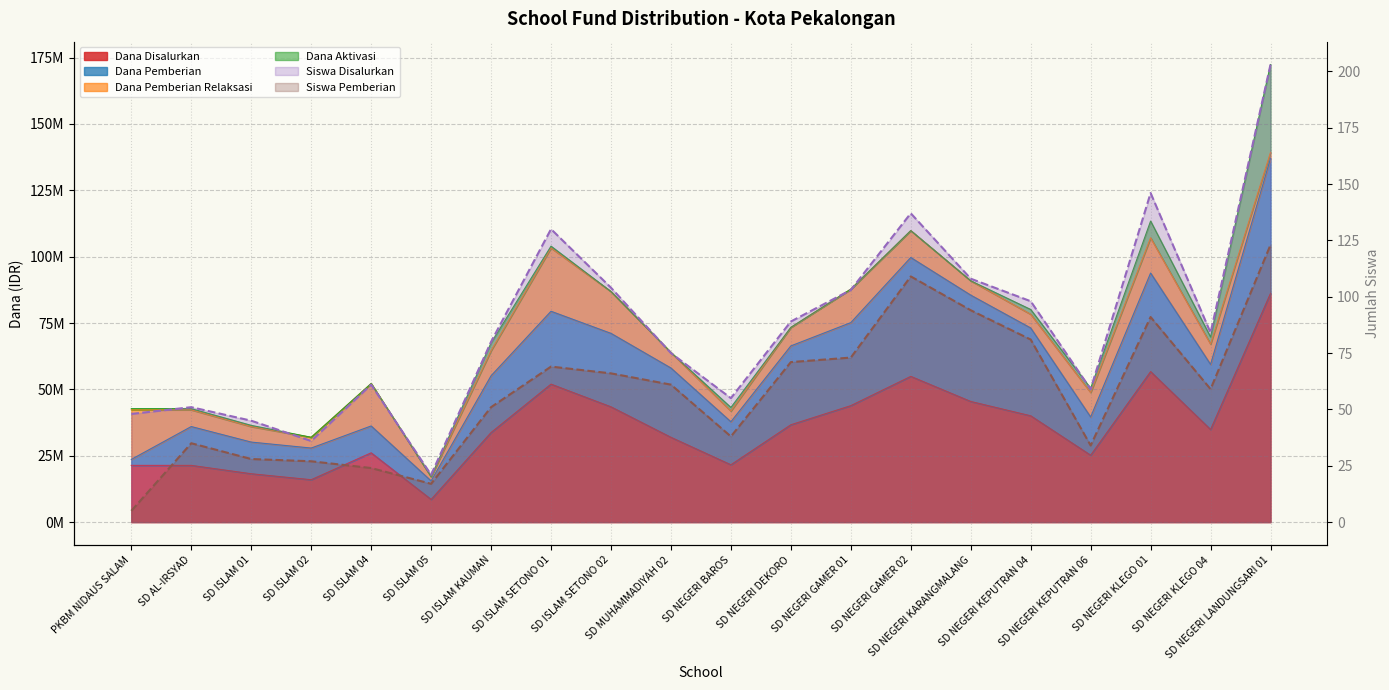

At which category does Dana Pemberian reach its first local peak?

SD AL-IRSYAD